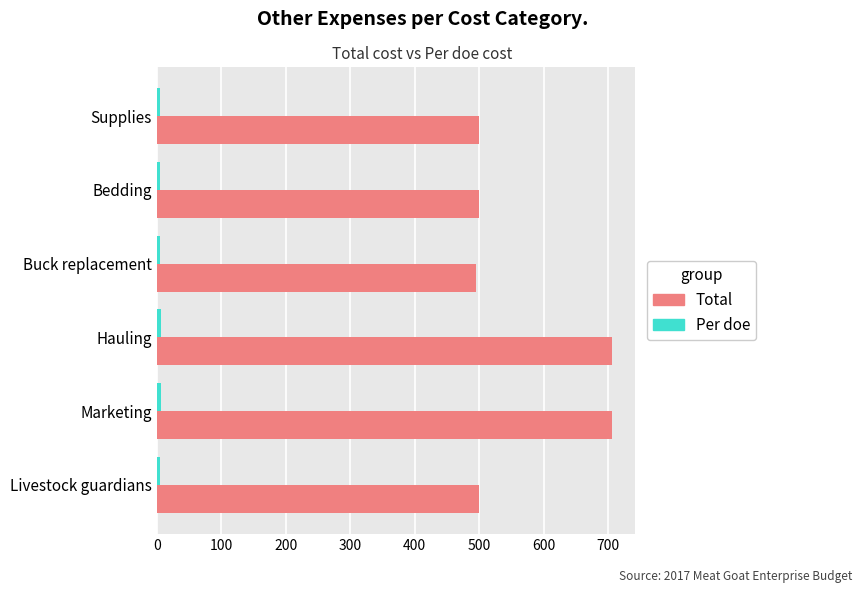

Is it true that Total equals 495.0 at Buck replacement?

True